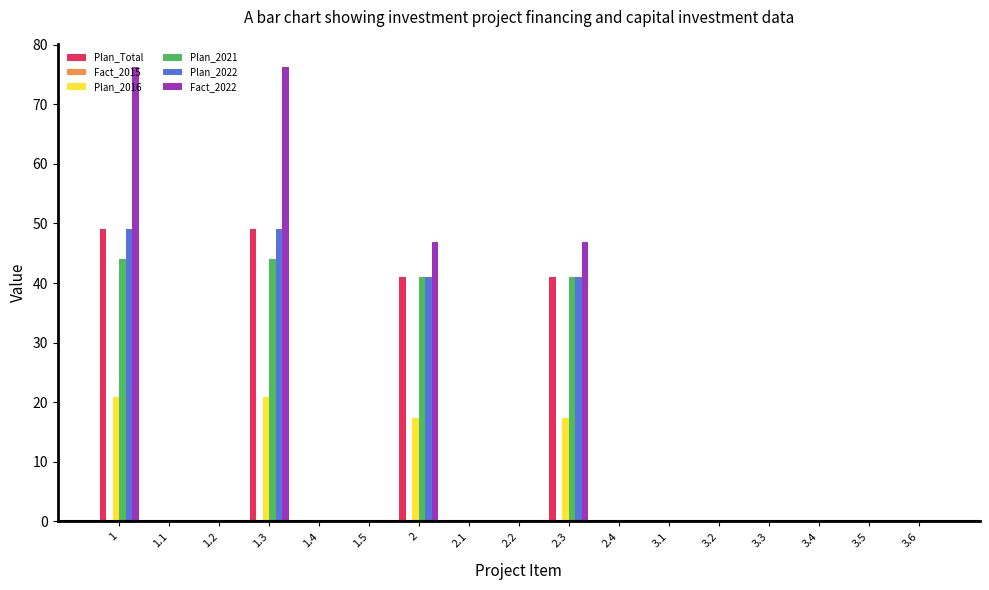

What is the maximum value shown in the chart?

76.3